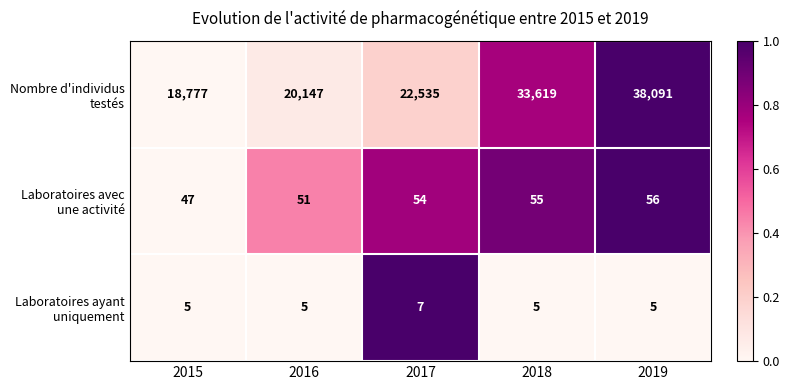

What is the difference between the highest and lowest values at 2016?

20142